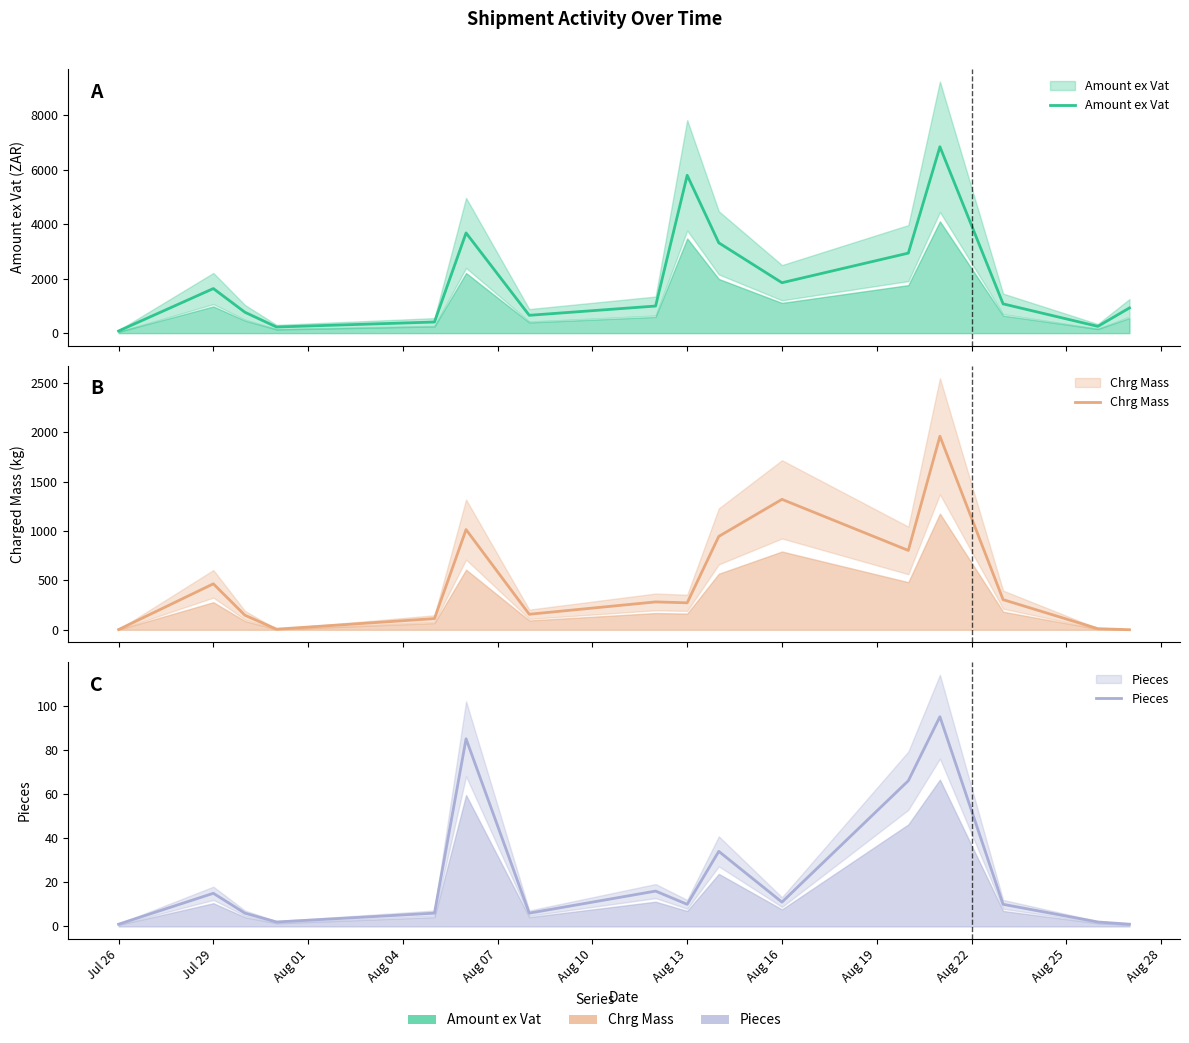

What is the value of the Pieces point at the 12th from the left?

66.0